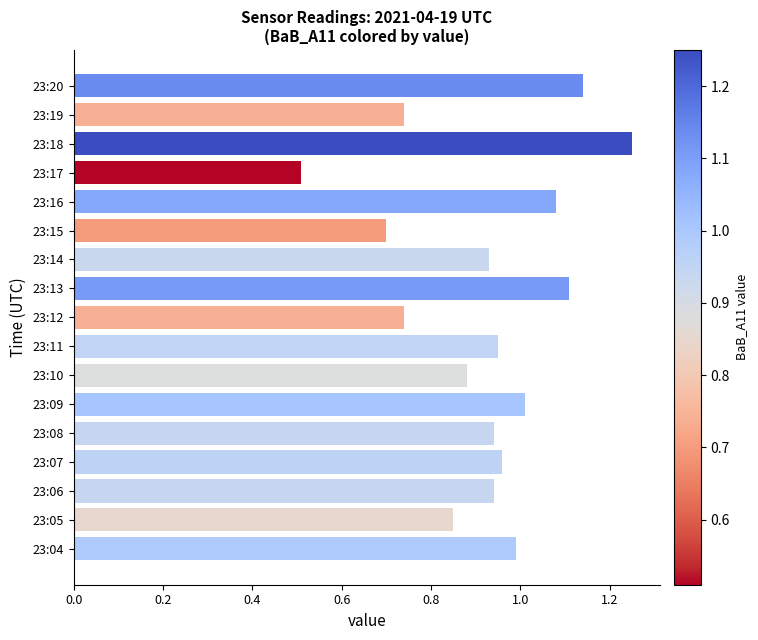

What is the sum of the values at 23:09 and 23:18?

2.3